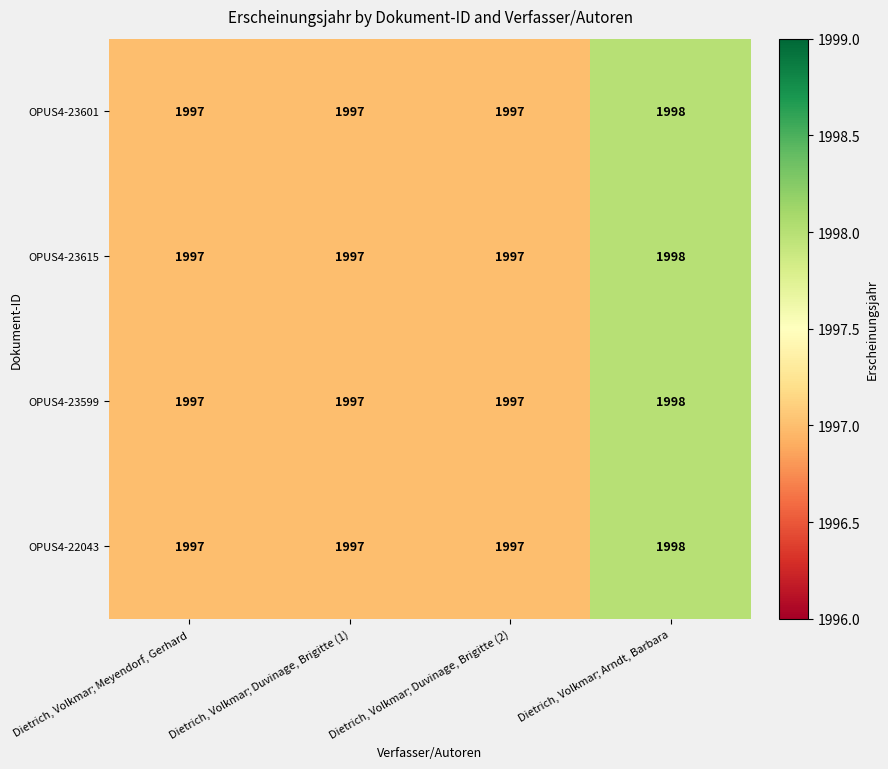

What is the maximum value for OPUS4-23599?

1998